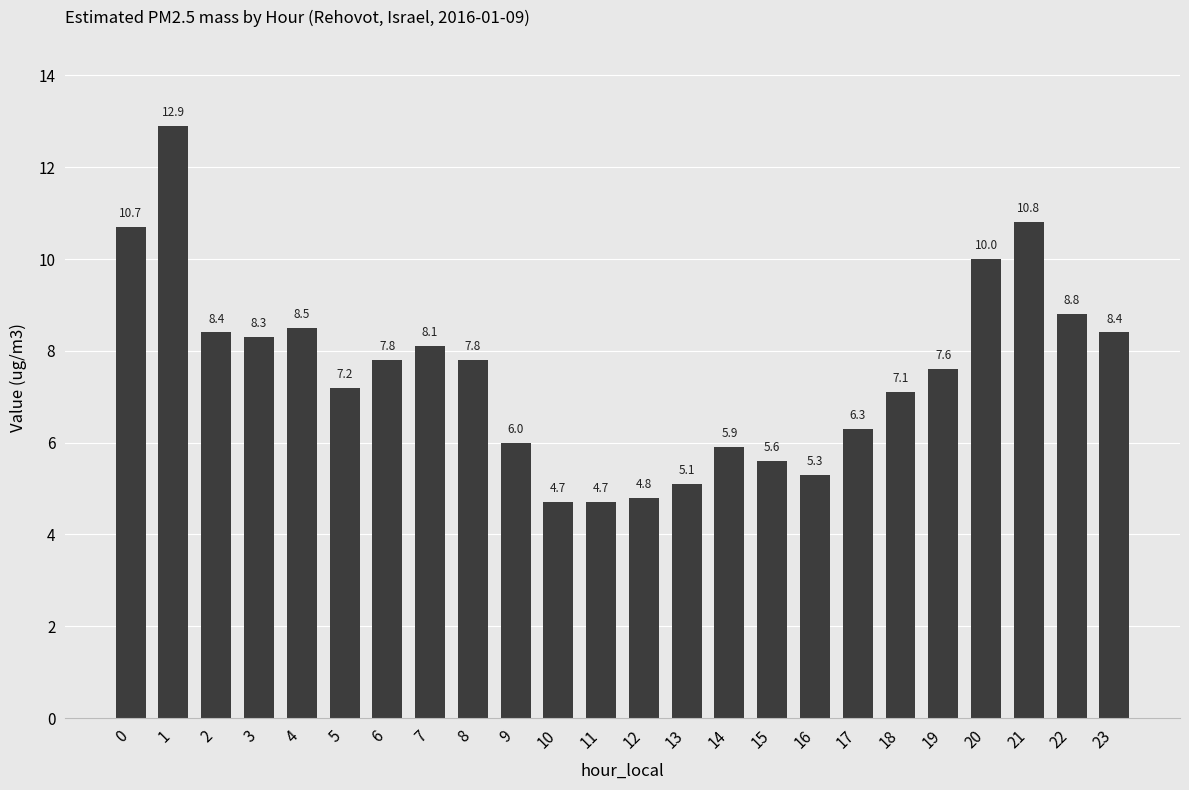

How many data points are less than 7?

9